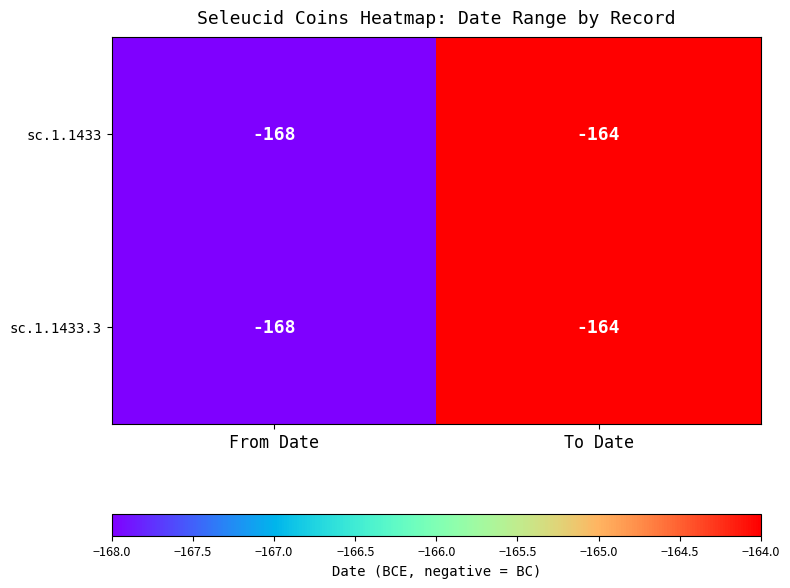

Is it true that sc.1.1433 equals -299 at From Date?

False